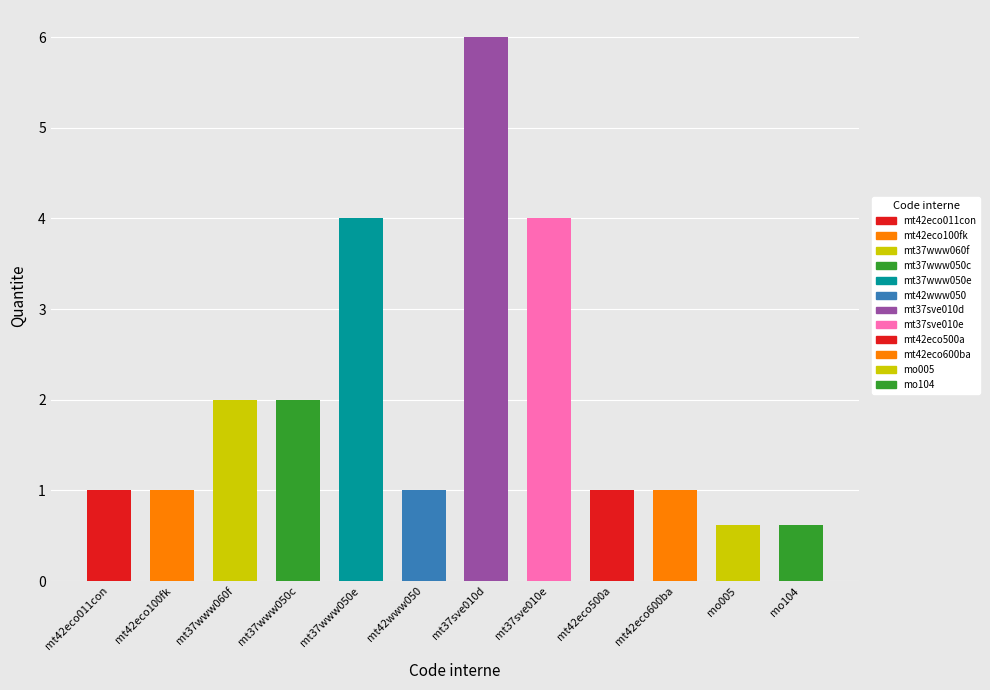

Does the chart contain stacked bars?

No